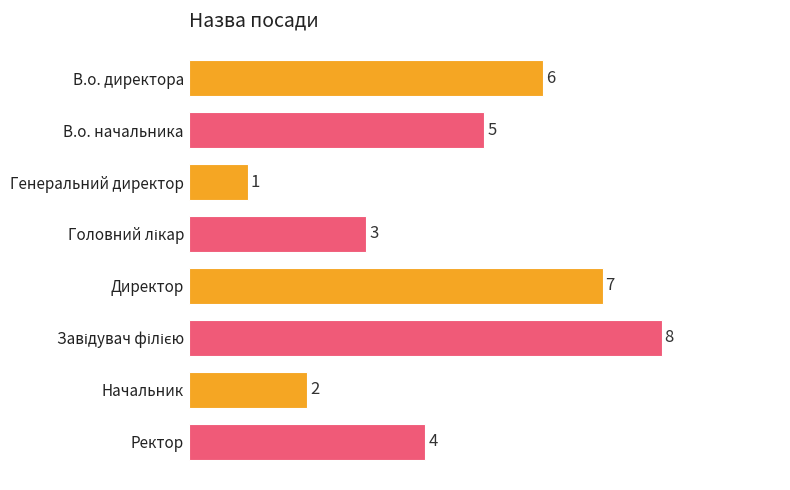

What is the difference between the second highest and second lowest values?

5